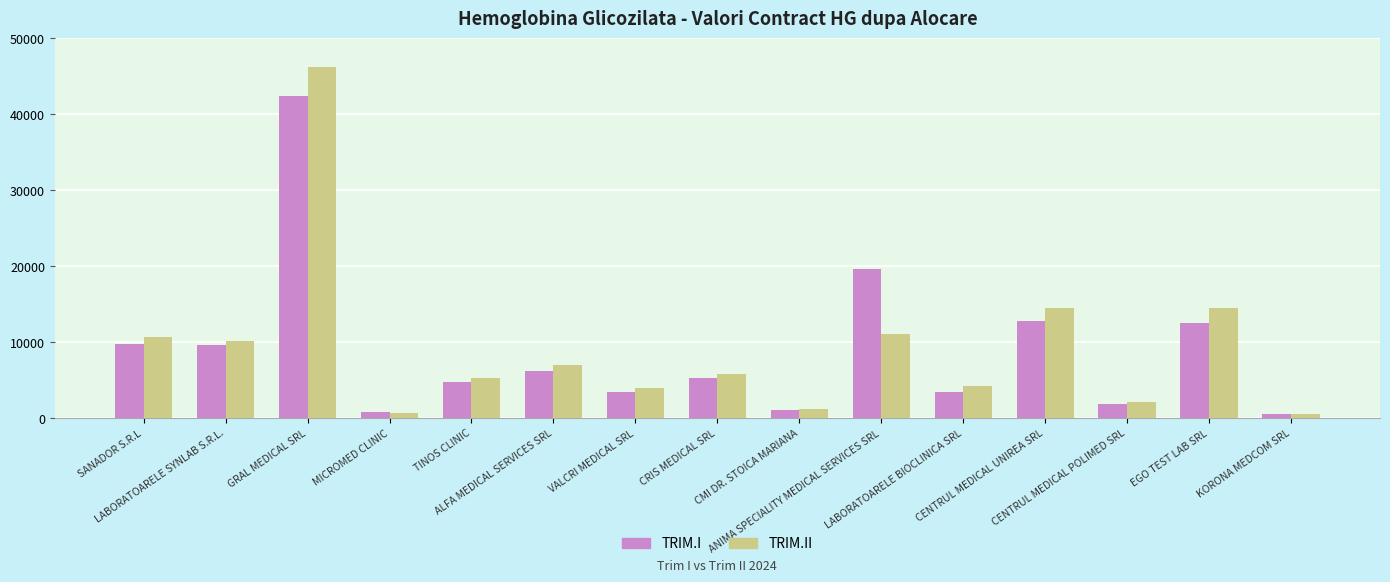

What is the sum of the TRIM.I values at LABORATOARELE SYNLAB S.R.L. and LABORATOARELE BIOCLINICA SRL?

13072